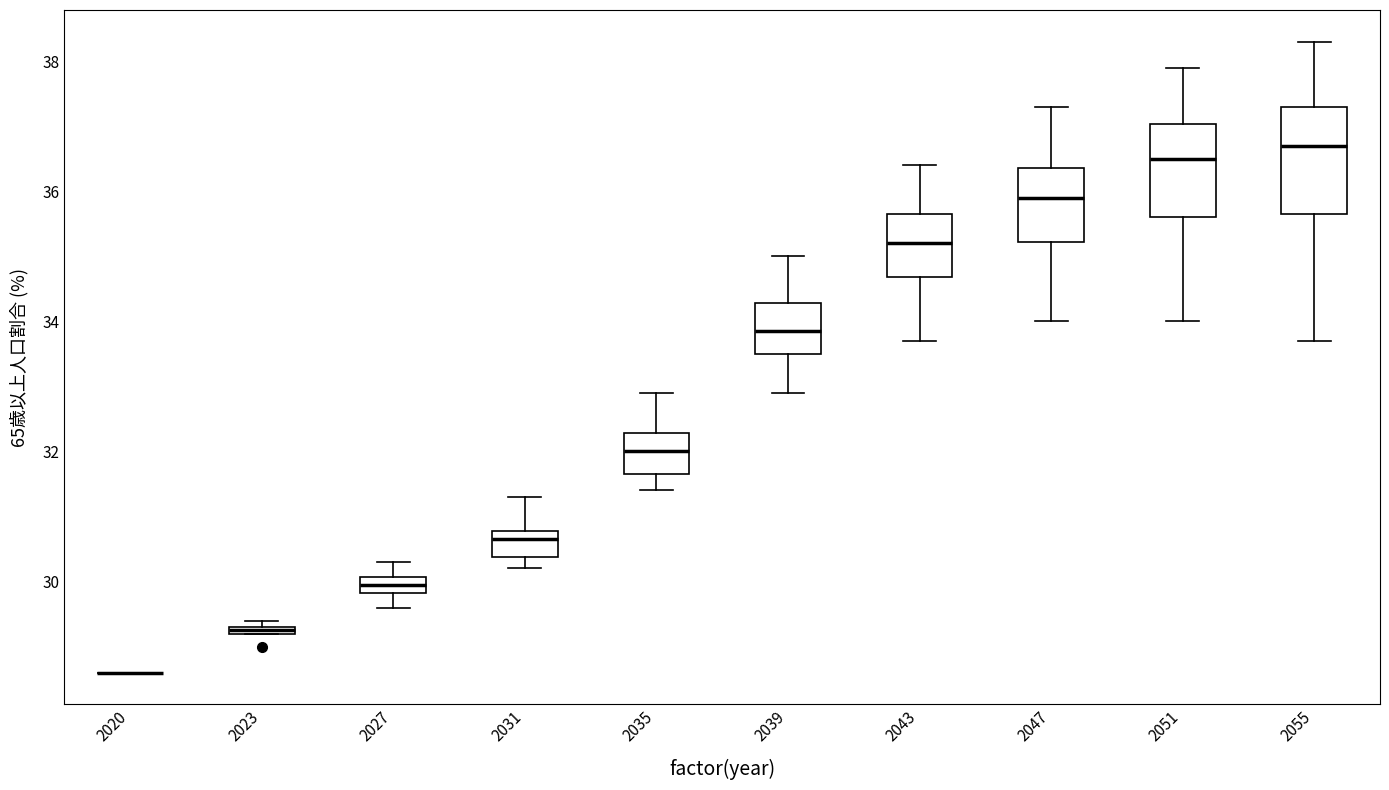

Comparing the boxes themselves (not the whiskers), which one is the tallest?

2055